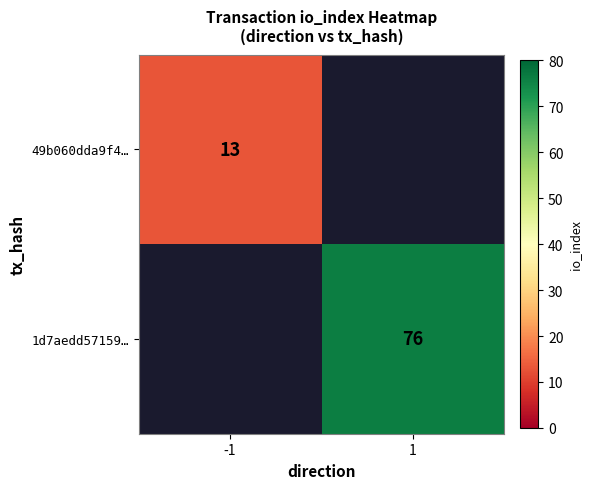

Is the value of 1d7aedd57159… at 1 greater than the value of 49b060dda9f4… at -1?

Yes